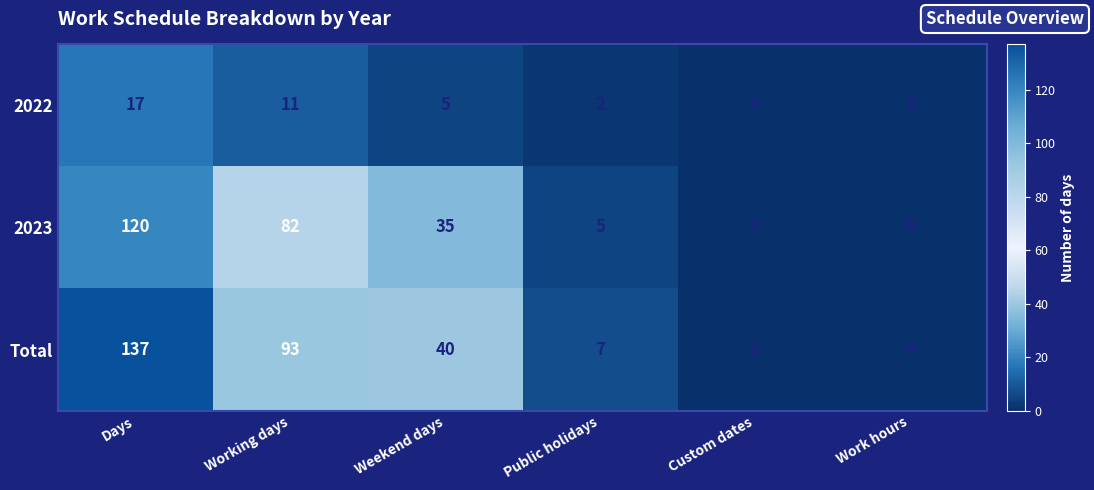

The Total series shows 4 at Public holidays. True or false?

False